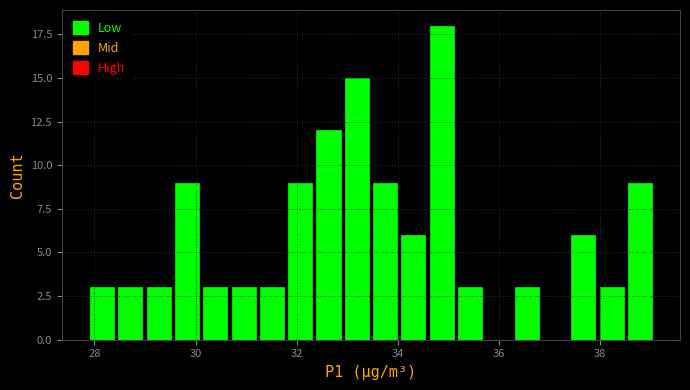

Around what value on the x-axis is the tallest bar? Give the approximate position of its centre, as read against the axis.

34.8